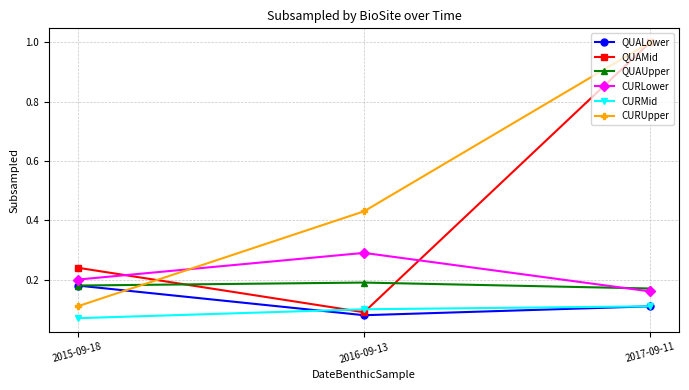

What is the spread (max minus min) of values at 2017-09-11?

0.9